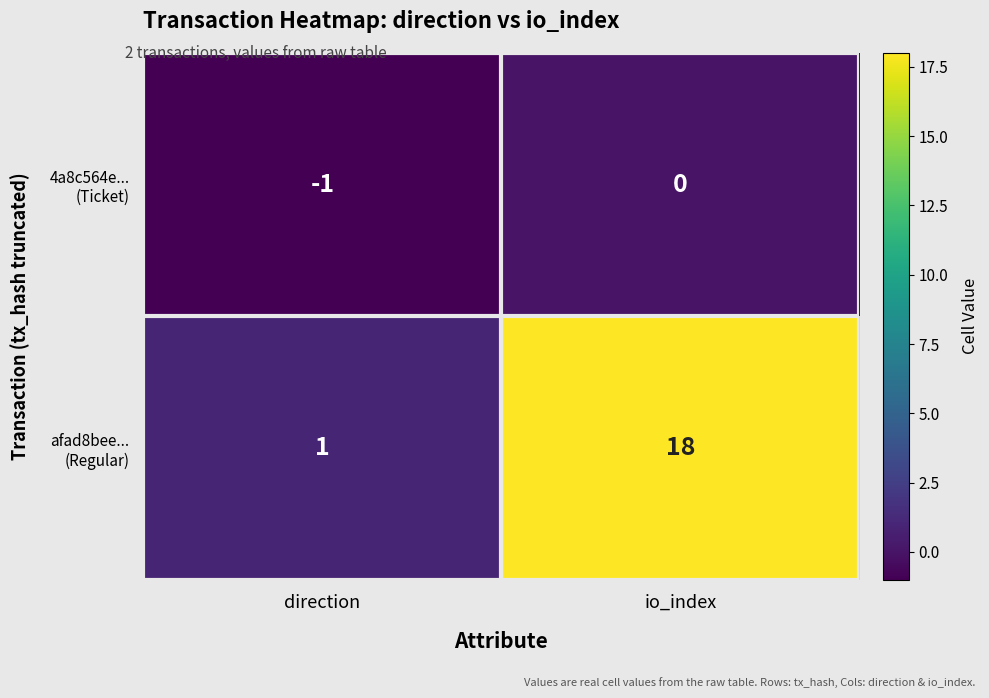

At which category does the chart reach its minimum across all series?

direction